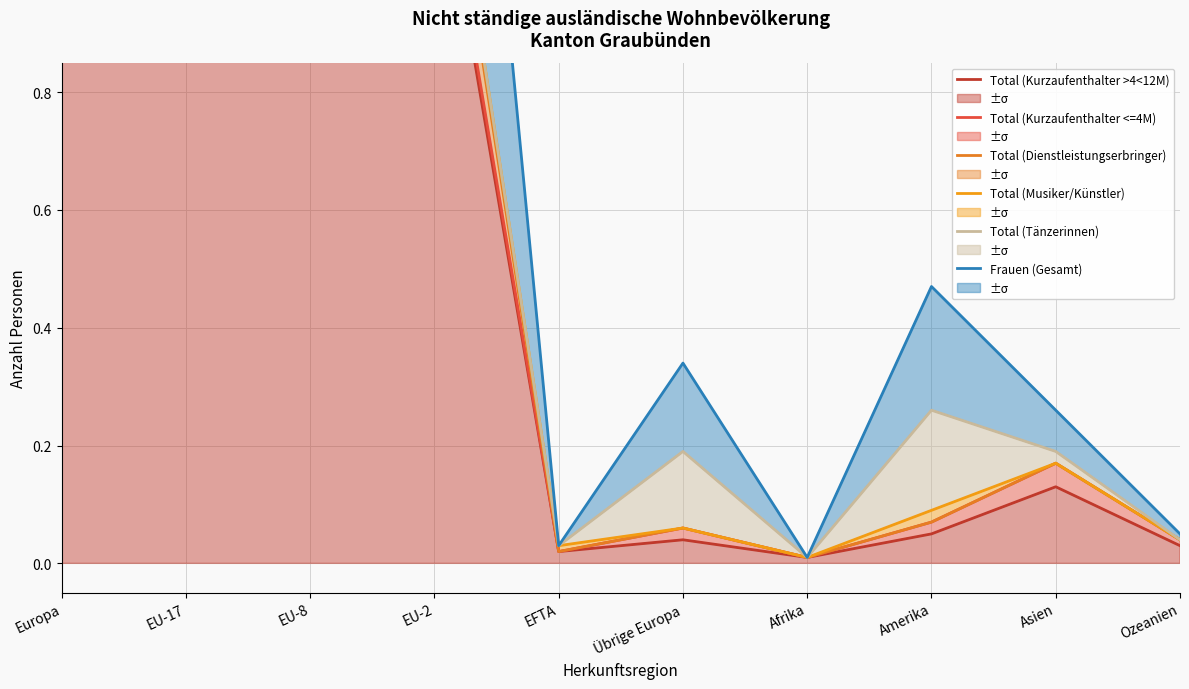

What is the sum of all Total (Kurzaufenthalter <=4M) values?

91.5